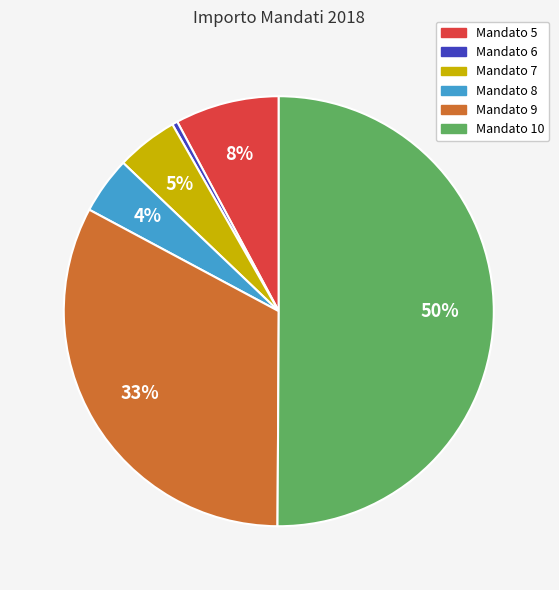

To the nearest percent, what is the average slice percentage?

17%